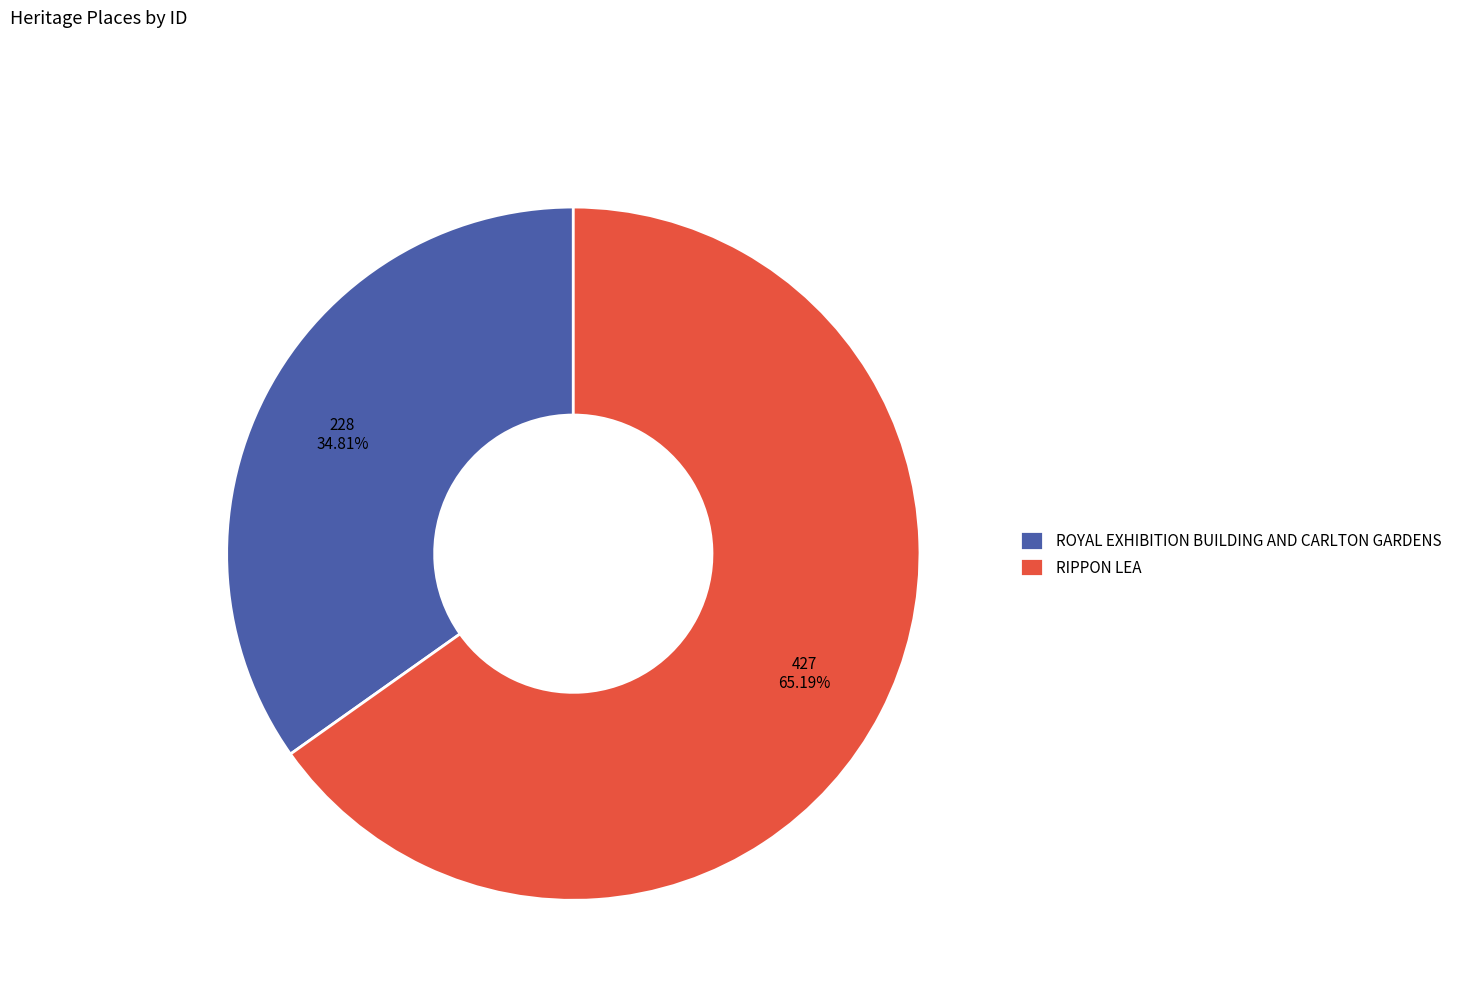

To the nearest percent, what is the combined percentage of RIPPON LEA and ROYAL EXHIBITION BUILDING AND CARLTON GARDENS?

100%